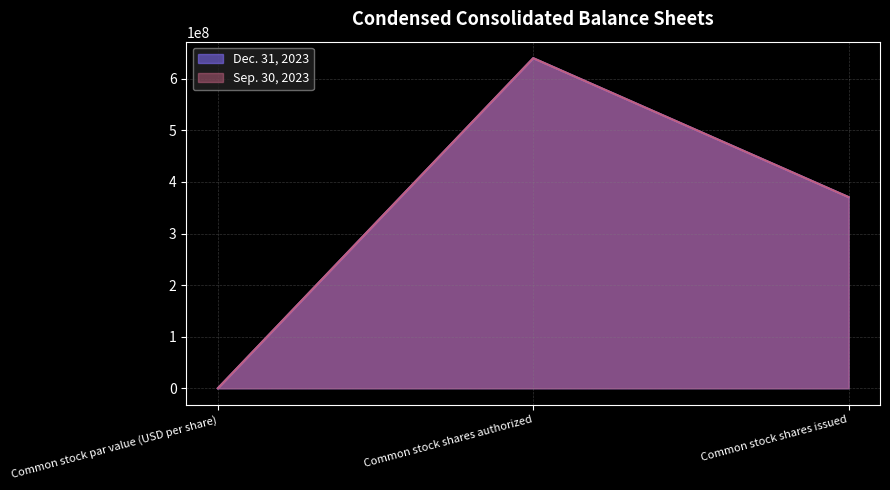

Does the chart have visible grid lines?

Yes